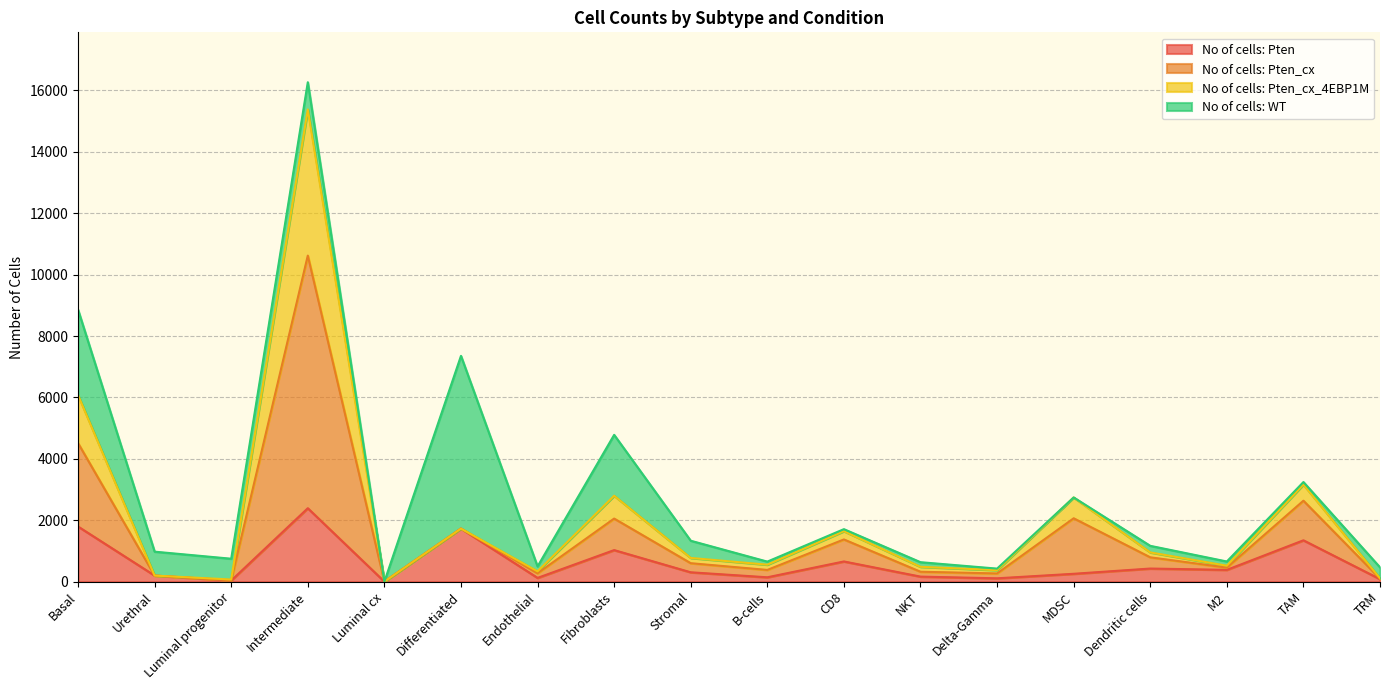

At which category does No of cells: Pten reach its first local peak?

Intermediate